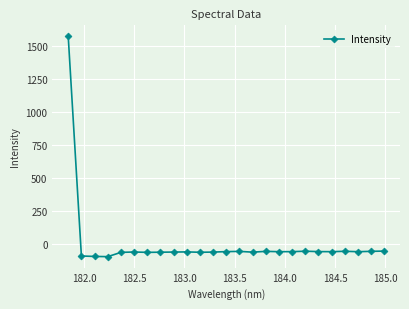

What is the difference between the second highest and second lowest values?

40.5